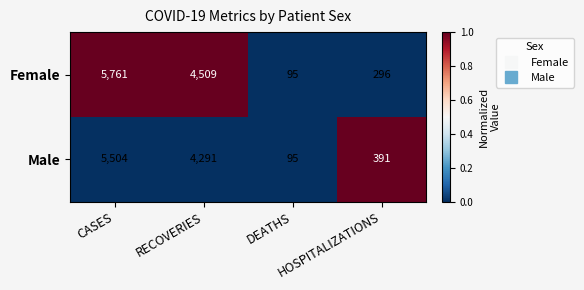

Which series has the largest total across all categories?

Female